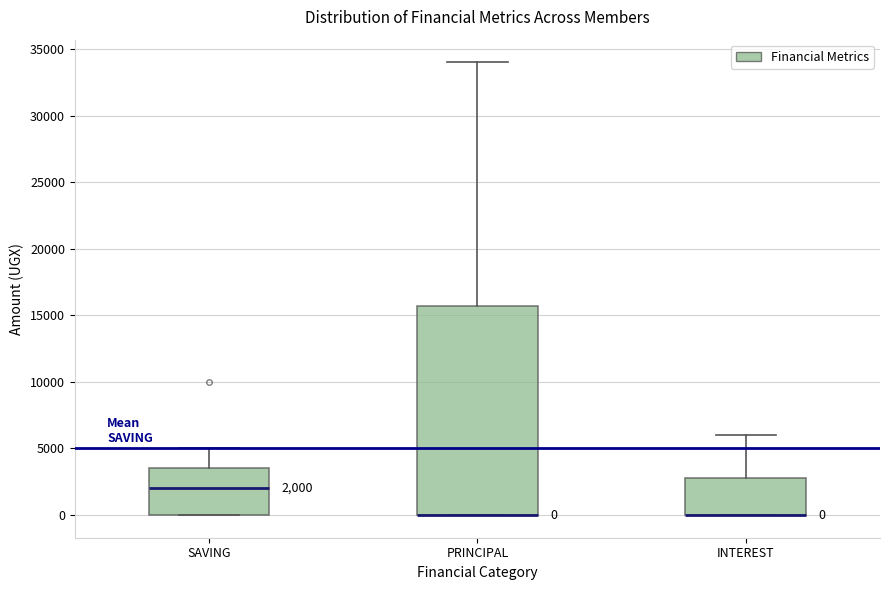

Comparing the boxes themselves (not the whiskers), which one is the tallest?

PRINCIPAL